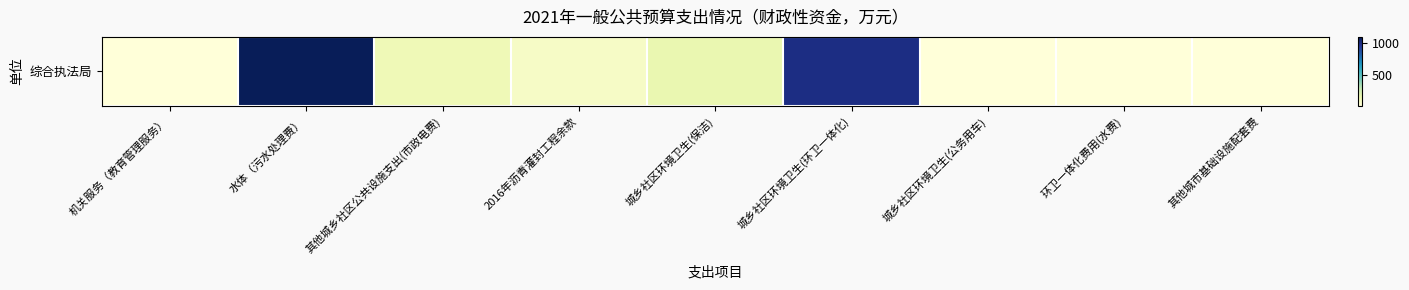

True or false: the data shows 2.0 at 环卫一体化费用(水费).

True